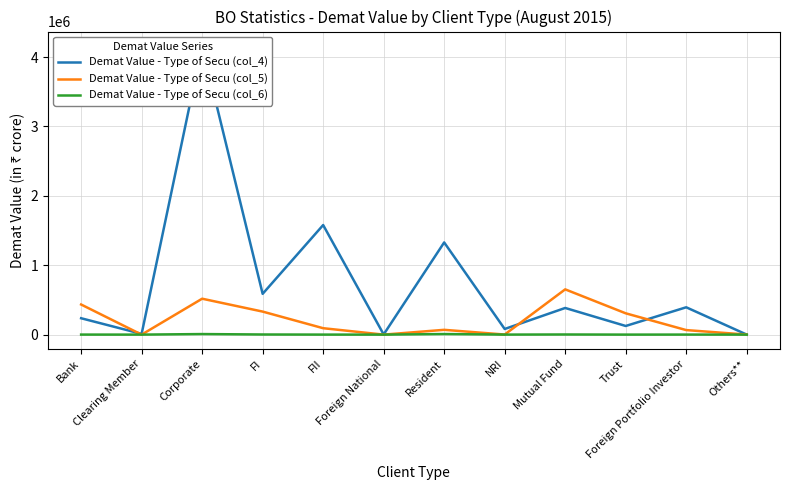

Rank the series at NRI from highest to lowest value.

Demat Value - Type of Secu (col_4), Demat Value - Type of Secu (col_5), Demat Value - Type of Secu (col_6)